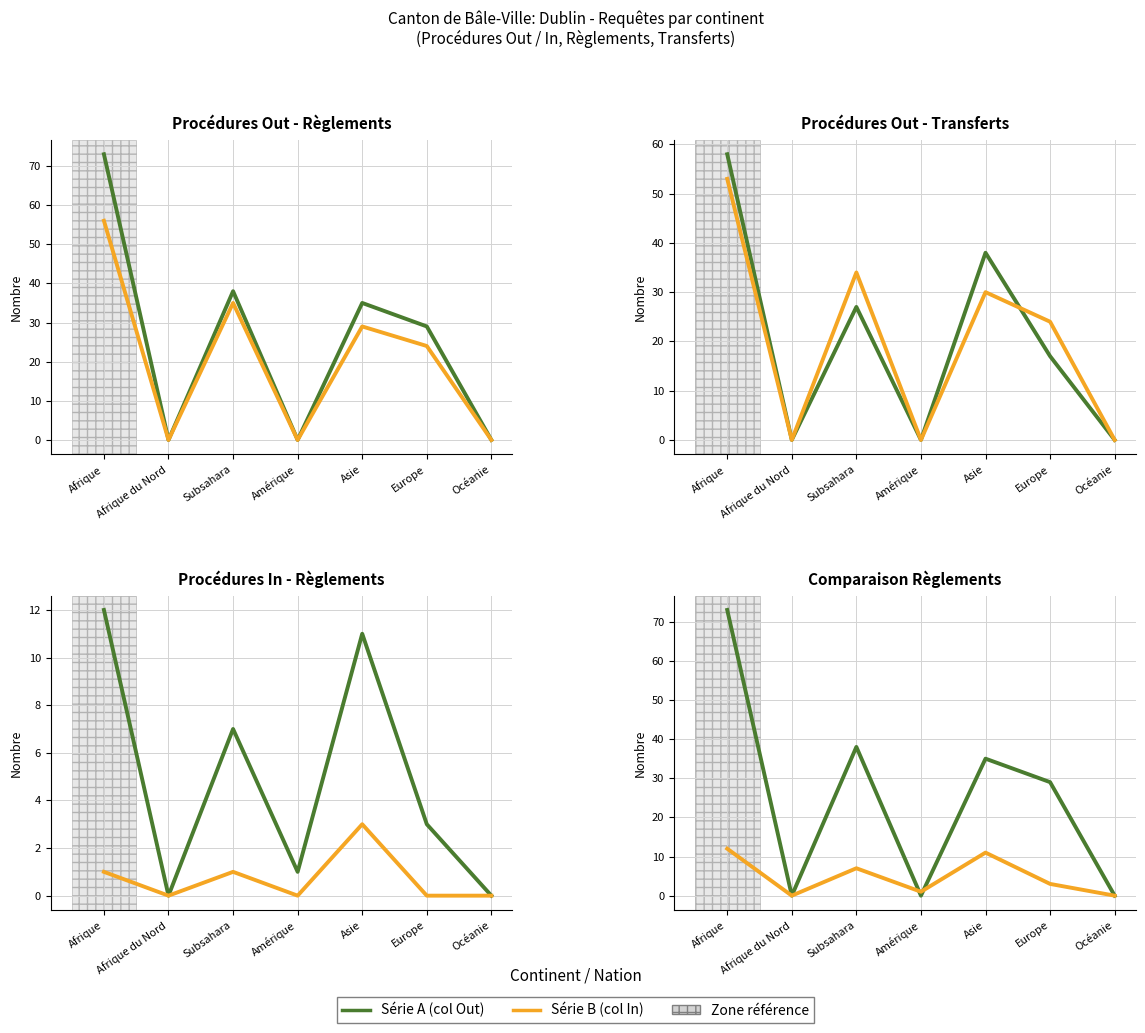

At which label does Transferts Out (col_7) reach its peak?

Afrique